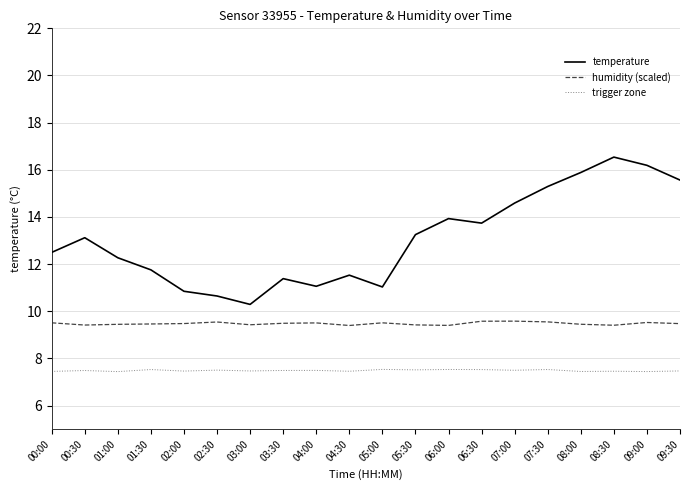

What are all the series names shown in the legend?

temperature, humidity (scaled), trigger zone